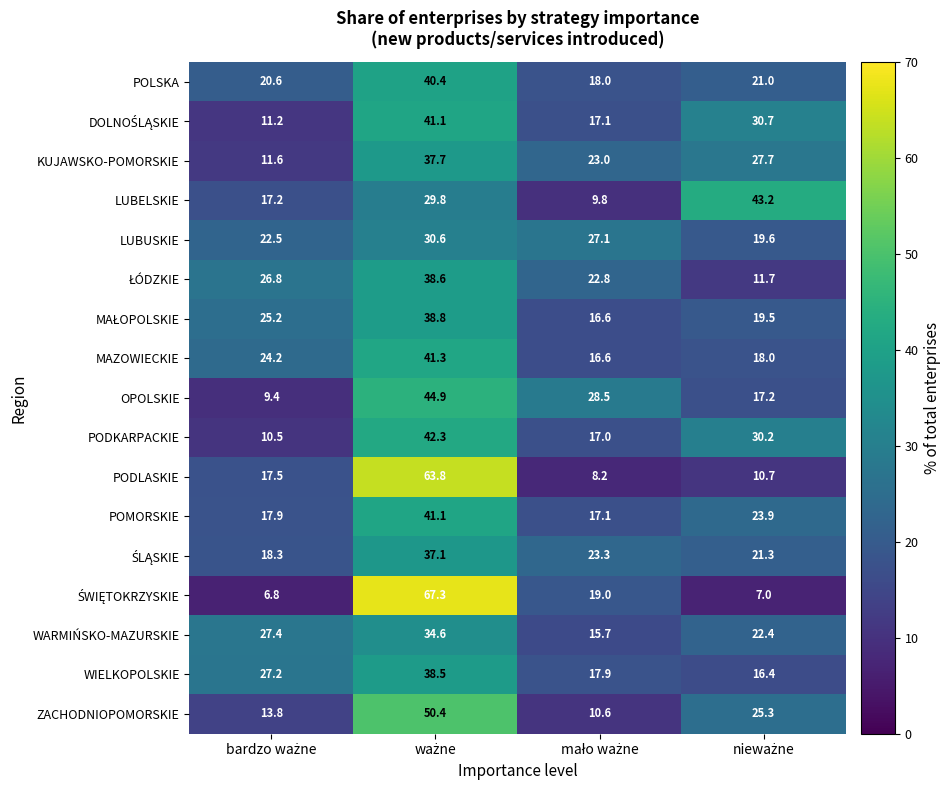

What is the sum of all LUBELSKIE values?

100.0